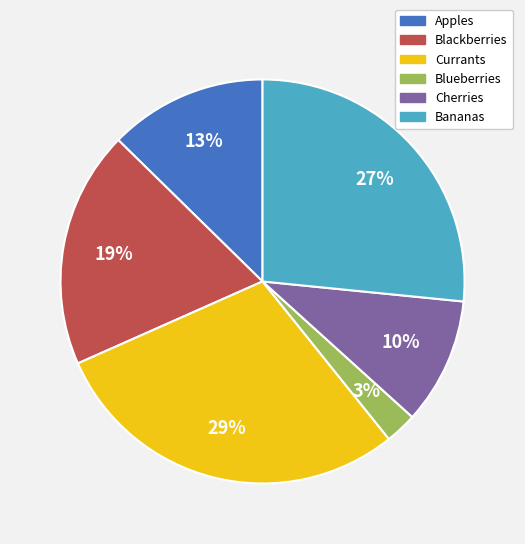

Do Cherries and Blackberries together represent more than half of the pie?

No